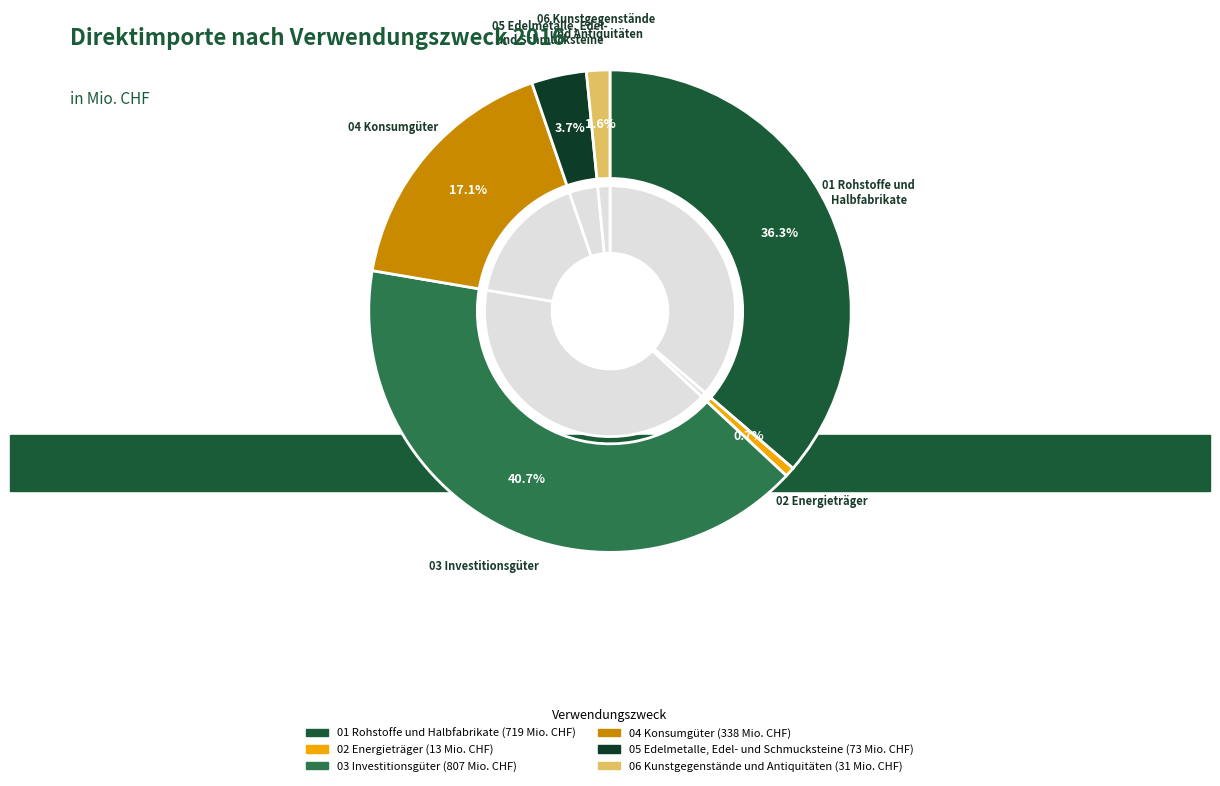

What percentage is the 02 Energieträger slice, to the nearest percent?

1%